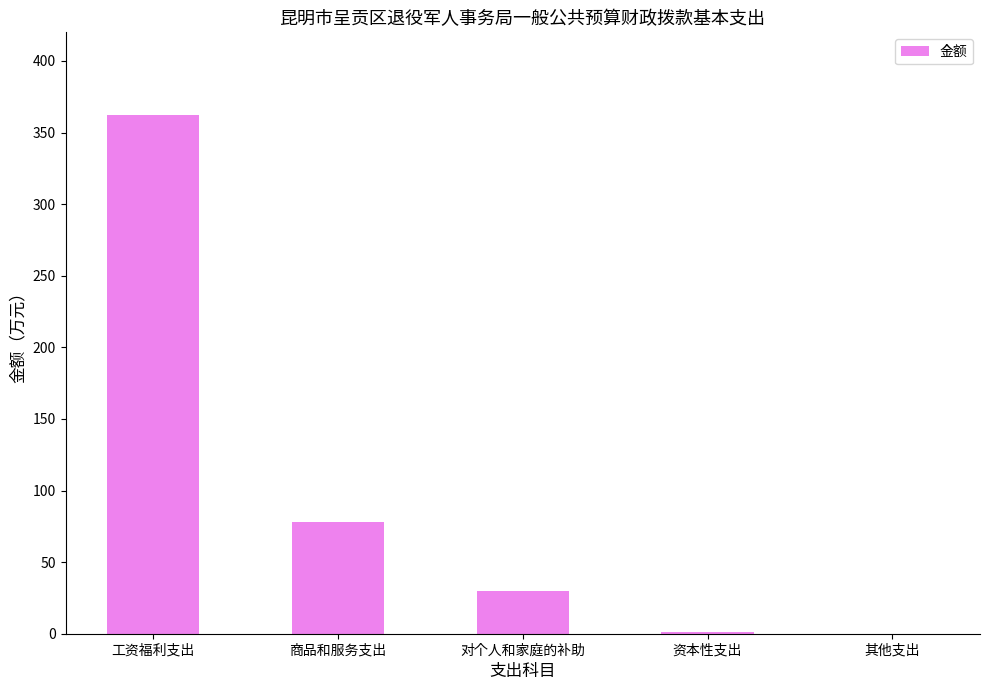

What is the change in value from 商品和服务支出 to 资本性支出?

-76.9